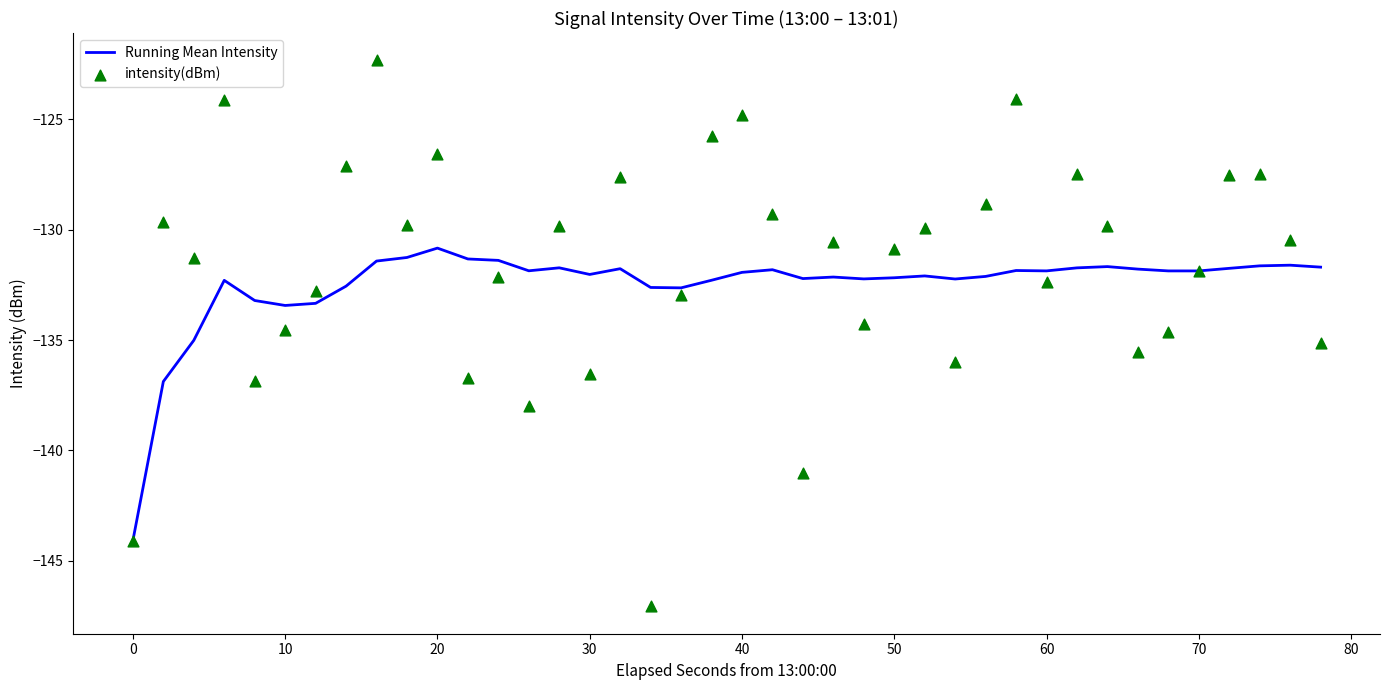

What are all the series names shown in the legend?

Running Mean Intensity, intensity(dBm)